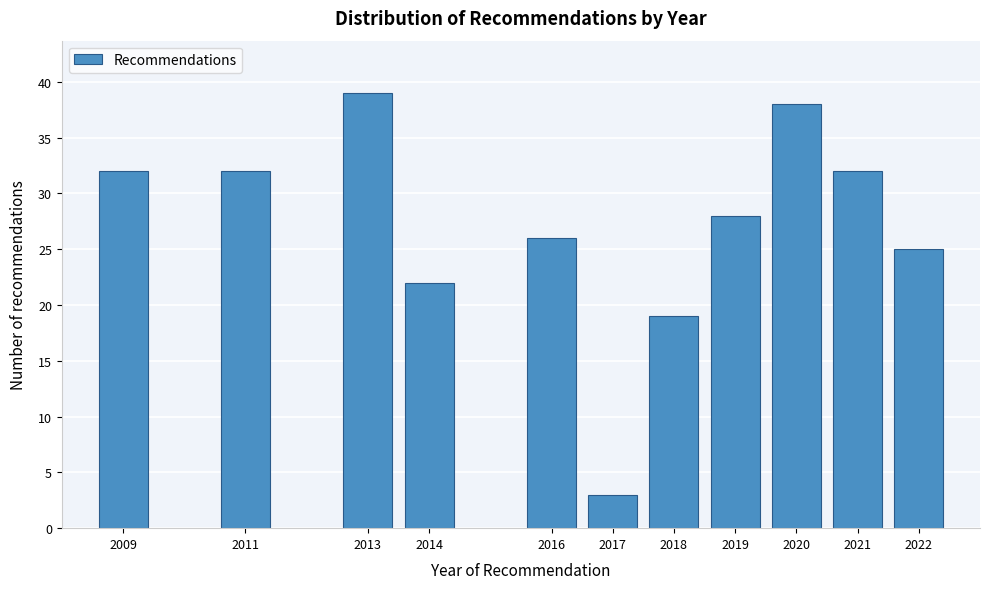

Reading left to right, extract all data points from this chart.

32	32	39	22	26	3	19	28	38	32	25